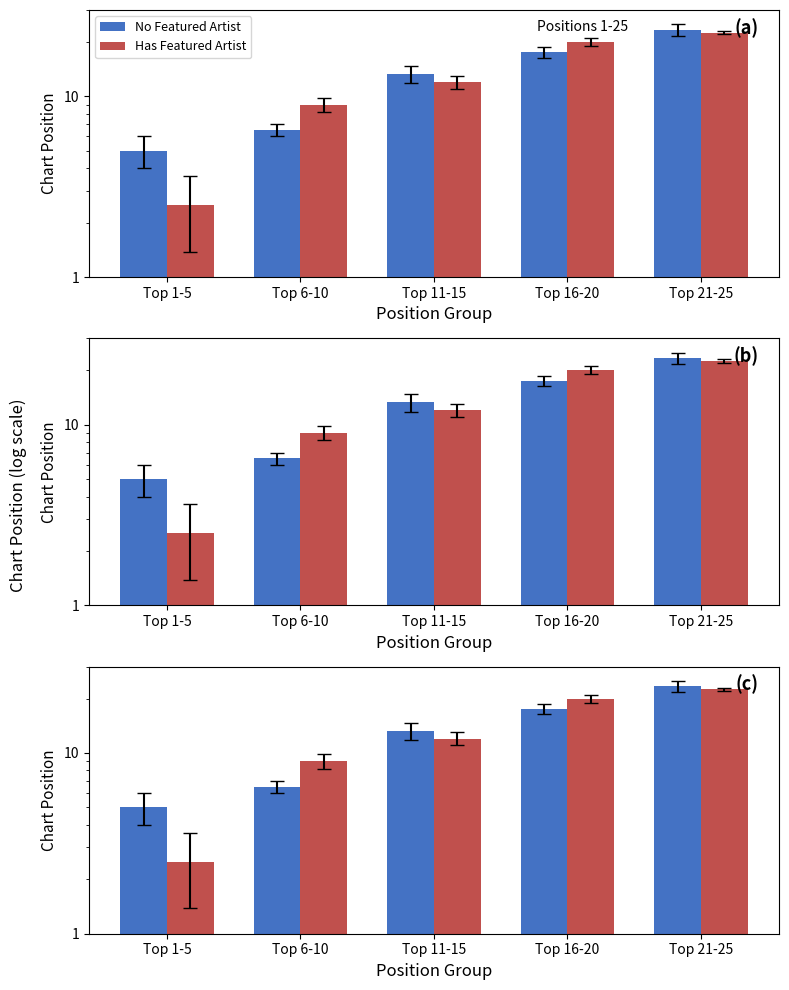

At which category does the chart reach its minimum across all series?

Top 1-5